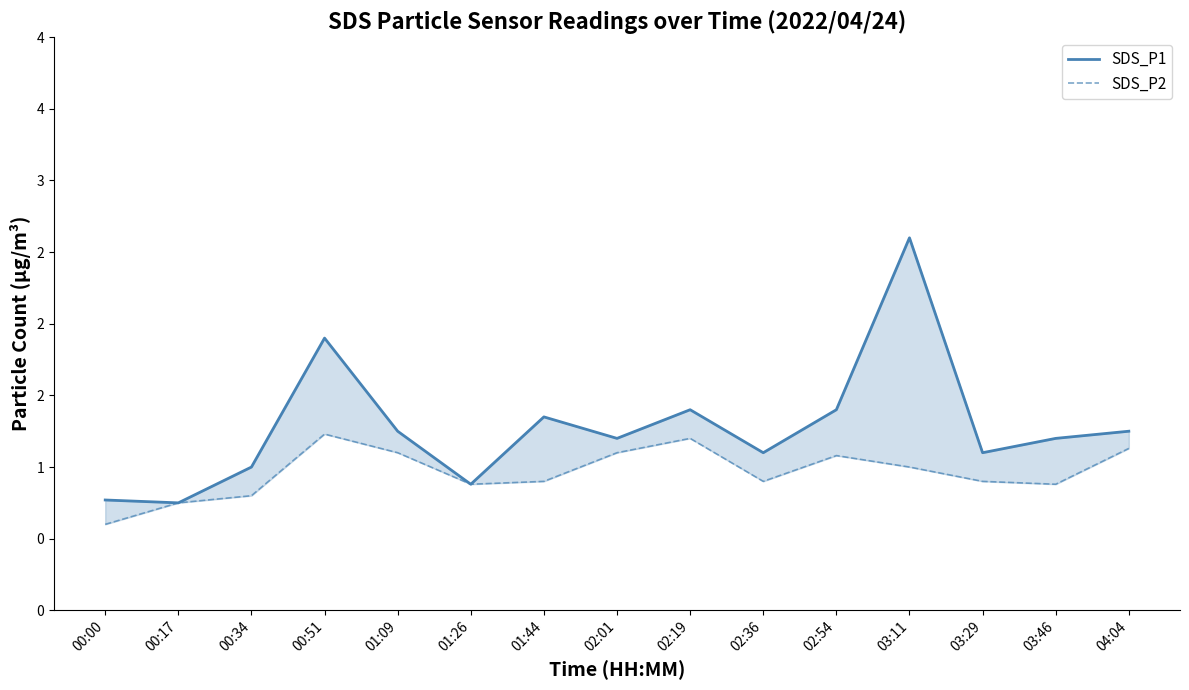

At how many categories does at least one series exceed 1?

11